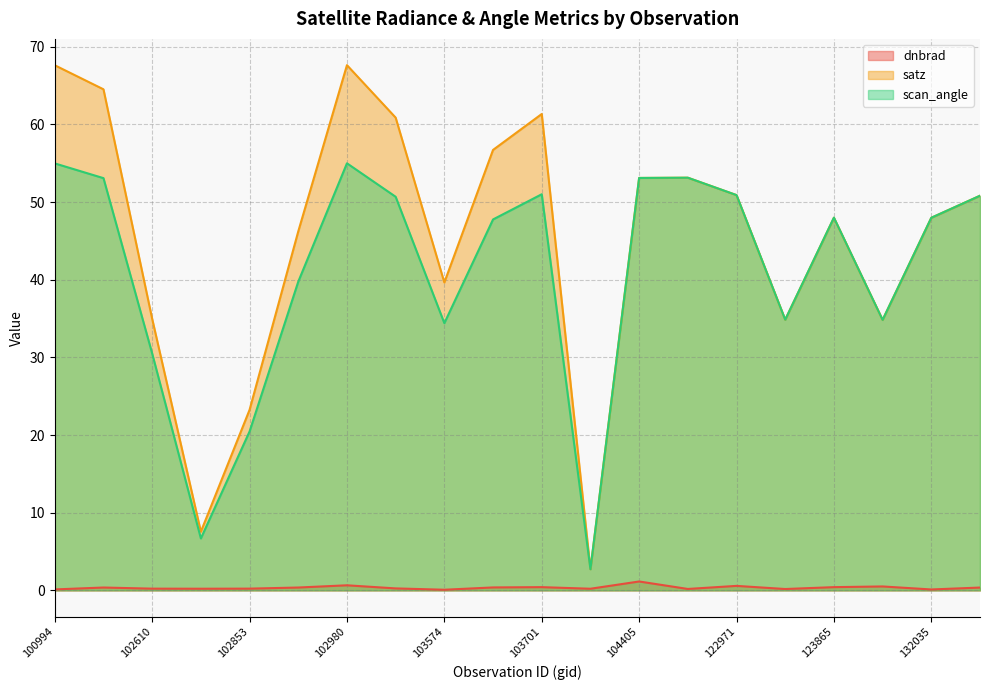

Which has a higher value, 104054 or 100994?

104054